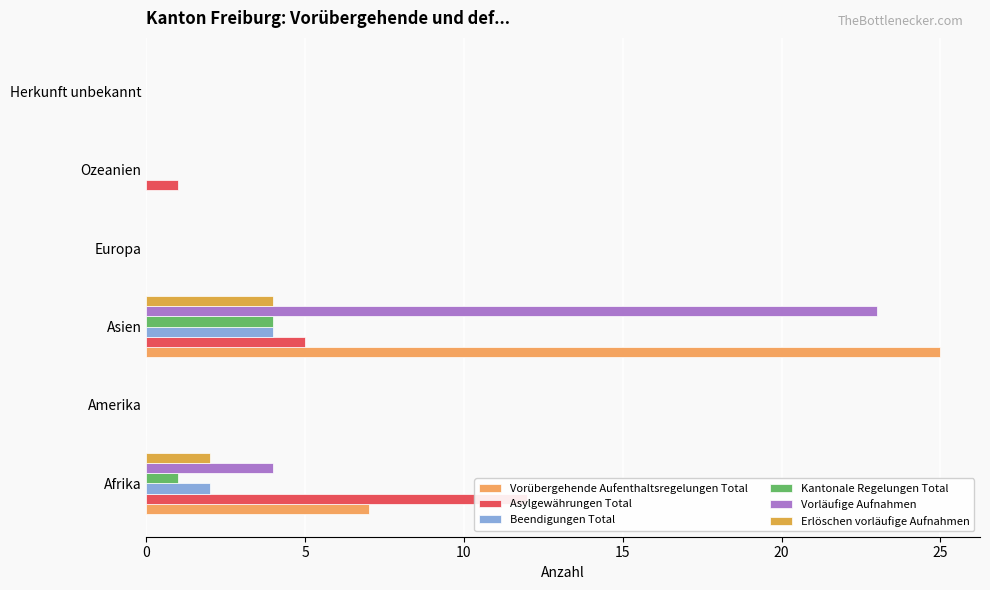

How many positive values does the Beendigungen Total series have?

2